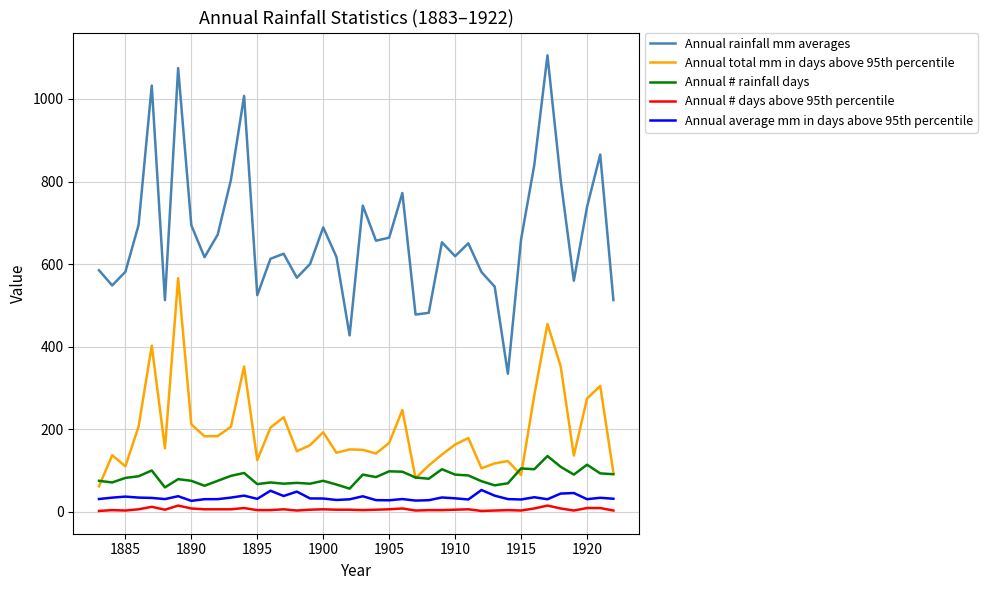

True or false: Annual rainfall mm averages and Annual total mm in days above 95th percentile intersect in this chart.

False